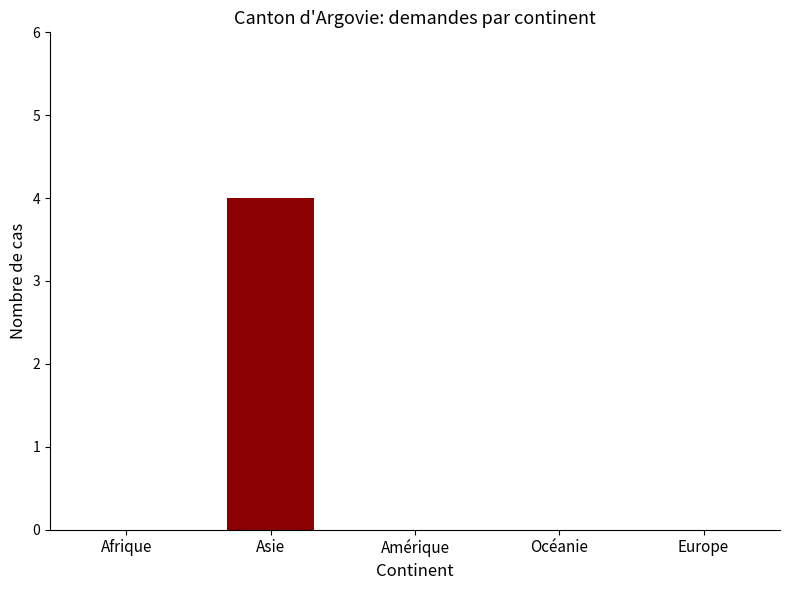

At which category does the chart reach its peak across all series?

Asie